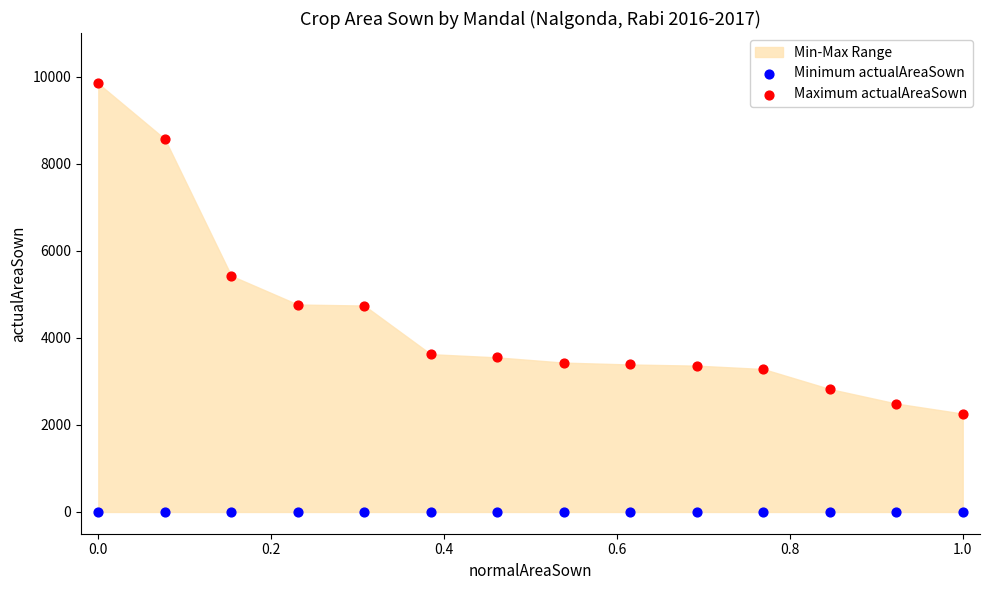

Which series reaches the minimum Y coordinate?

Minimum actualAreaSown